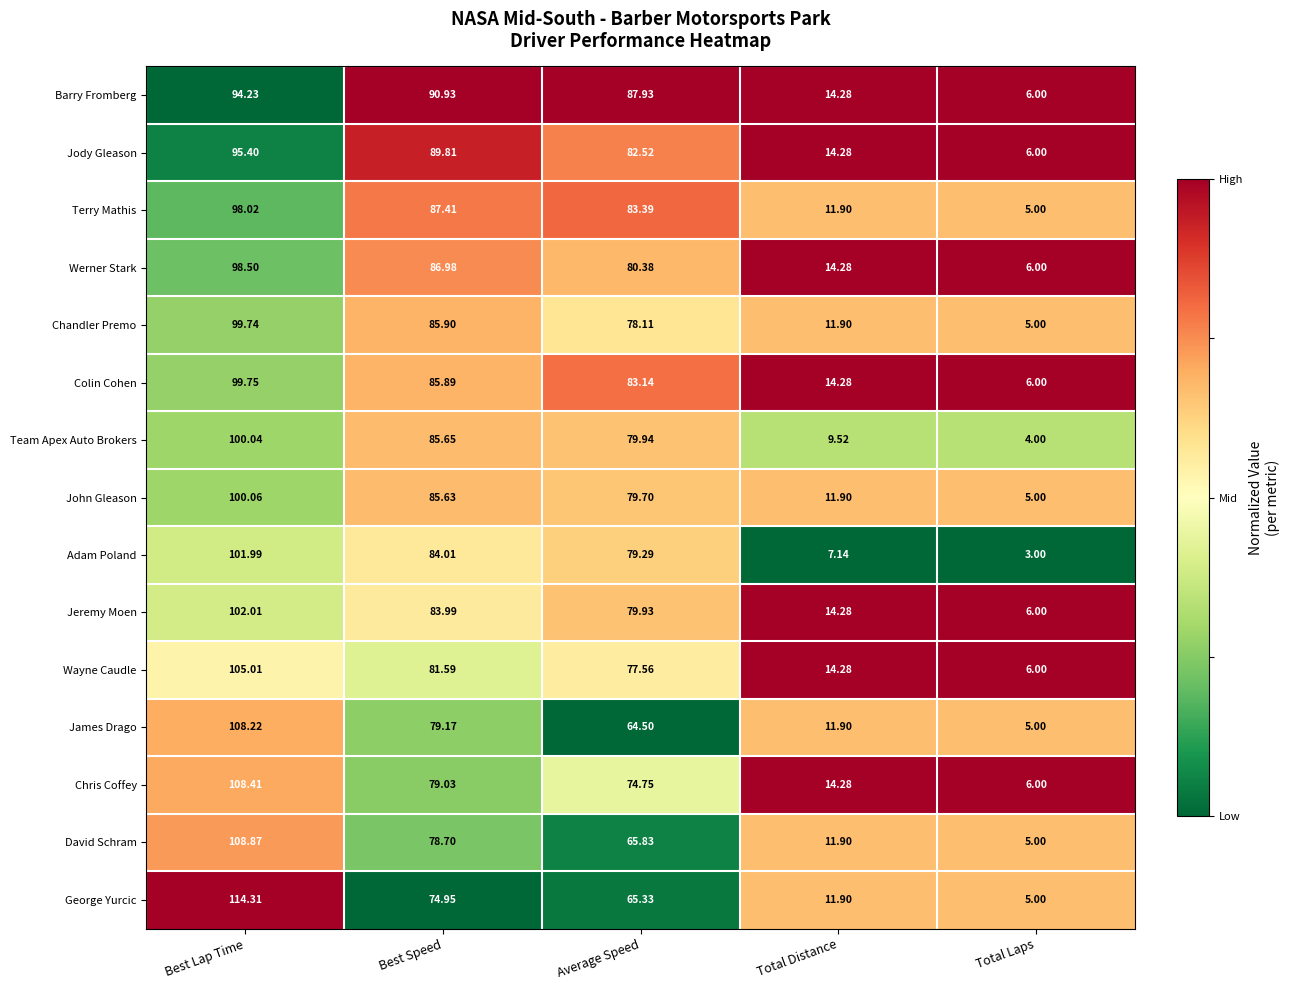

Between Best Speed and Total Laps, which series saw the biggest shift?

Barry Fromberg